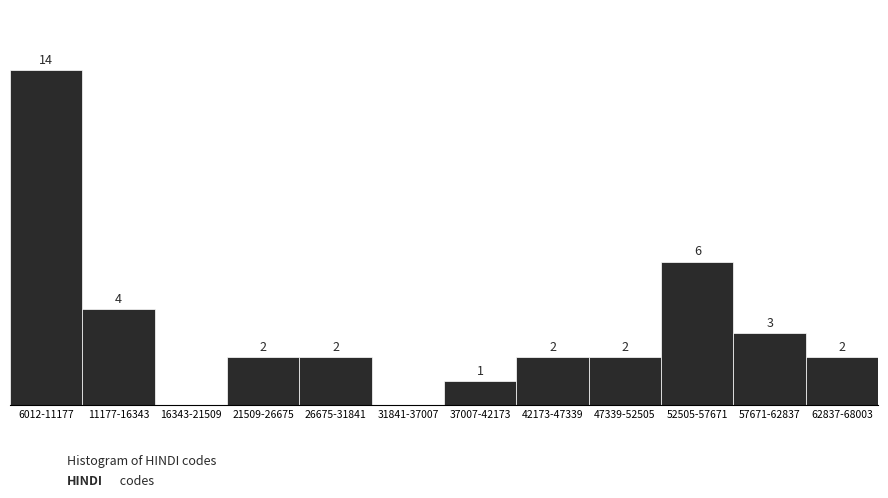

At which label is the value closest to 7?

52505-57671